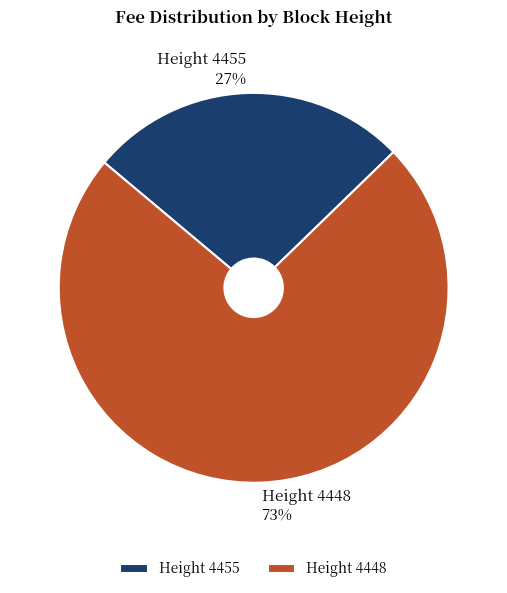

Which has a higher value, Height 4455 or Height 4448?

Height 4448